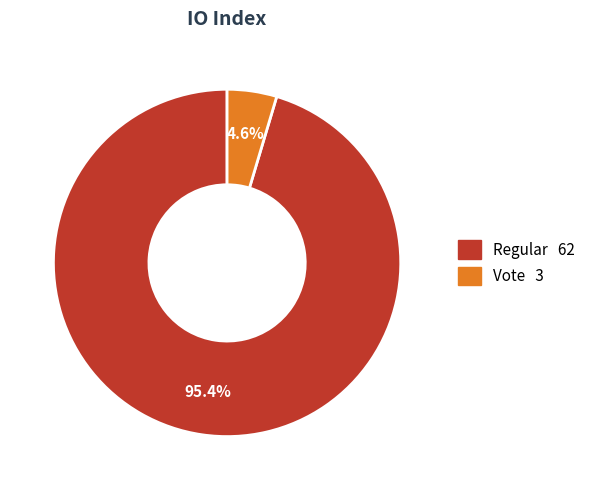

Is there a majority slice in this chart?

Yes